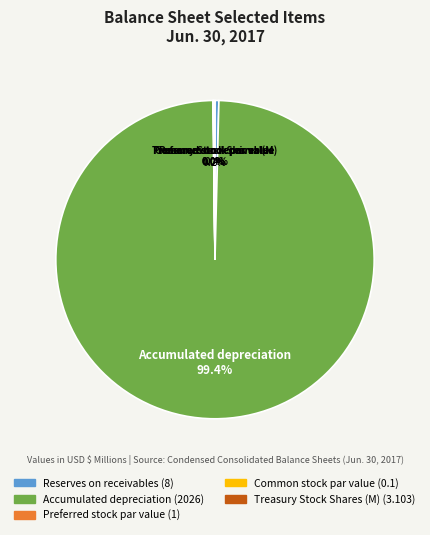

Is there a majority slice in this chart?

Yes